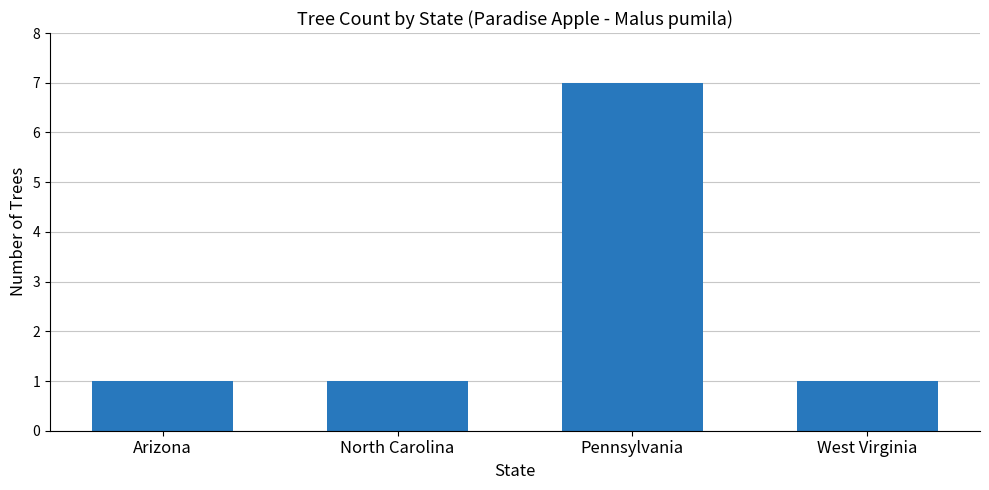

Does the chart contain stacked bars?

No